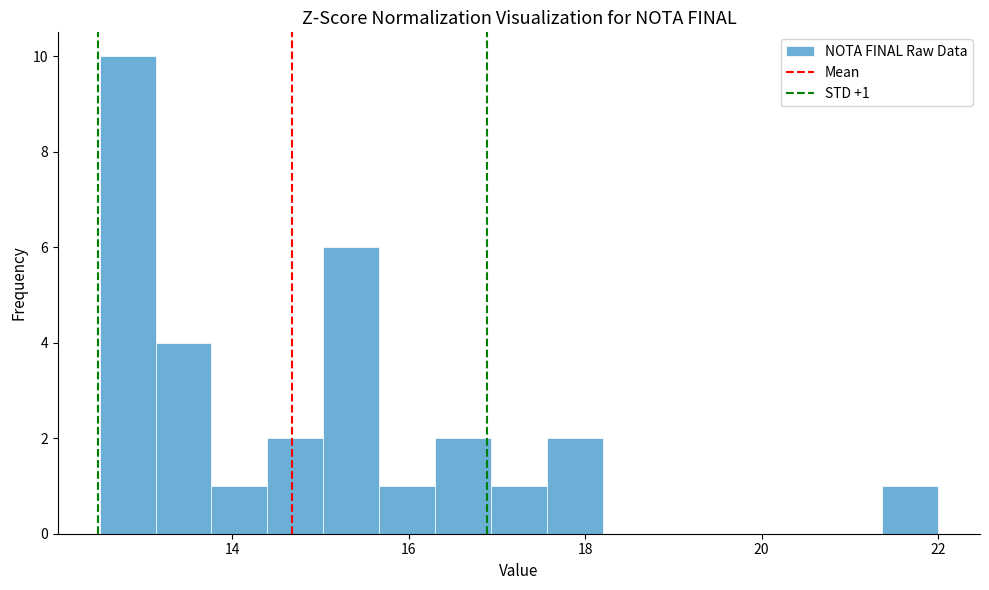

Around what value on the x-axis is the tallest bar? Give the approximate position of its centre, as read against the axis.

12.8